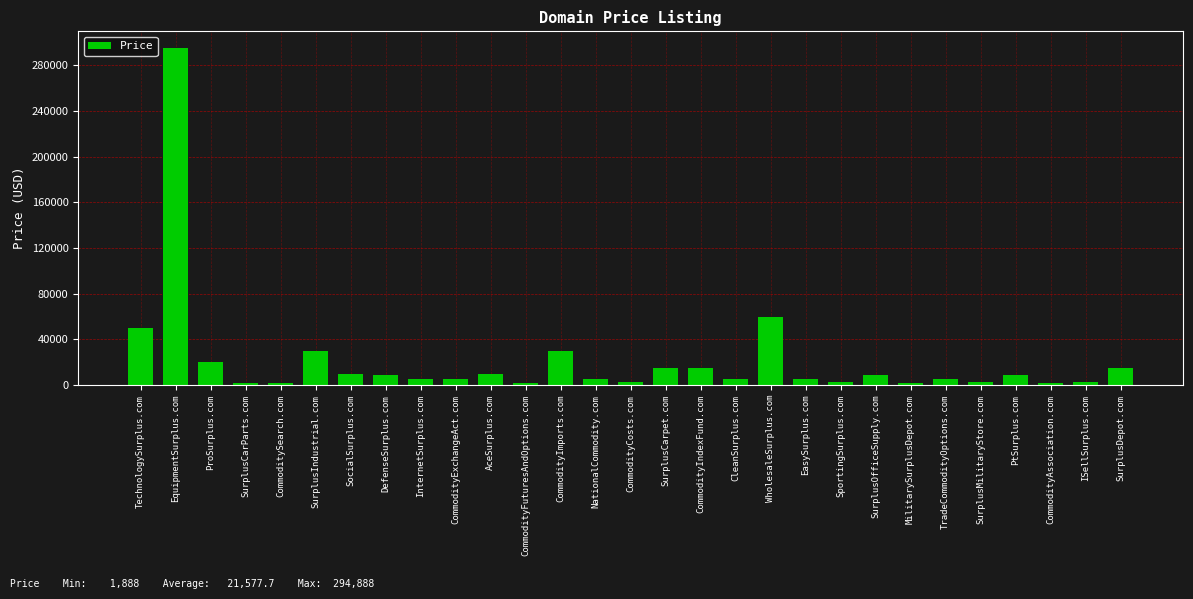

True or false: the data shows 294888 at EquipmentSurplus.com.

True